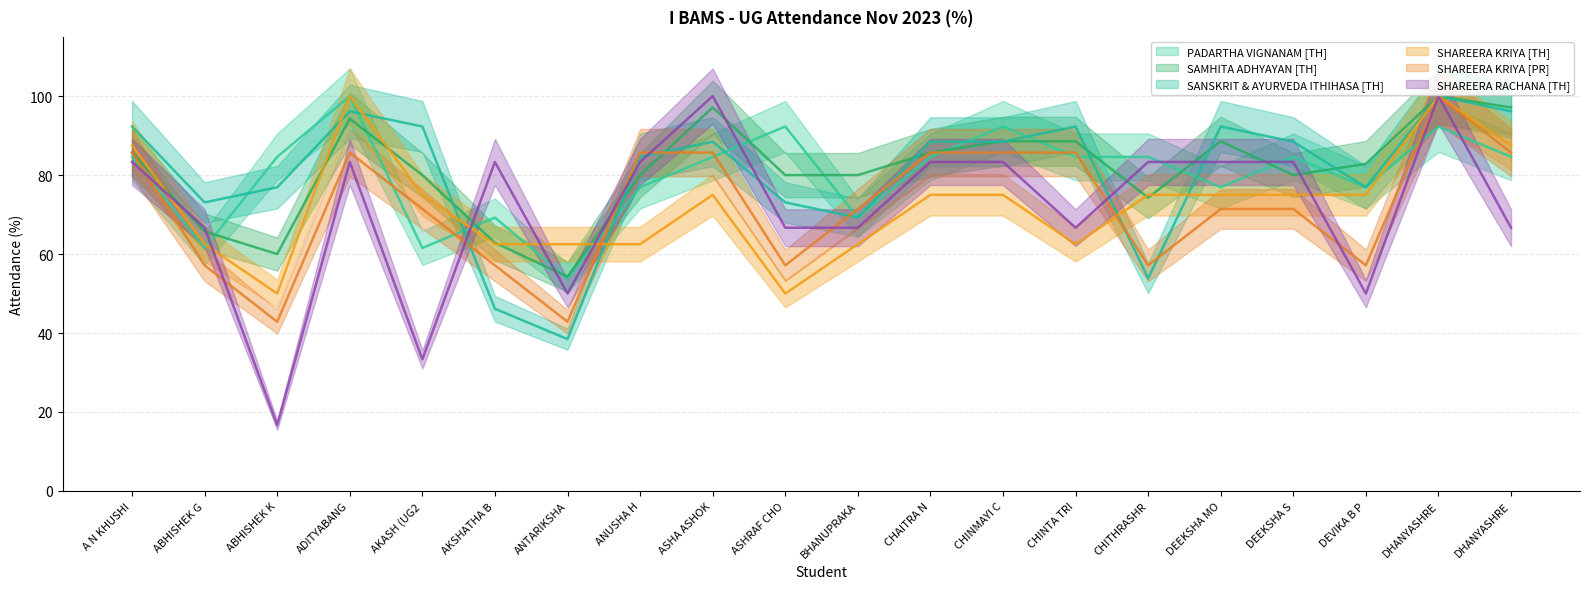

True or false: SHAREERA RACHANA [TH] has a value of 23.3 at ADITYABANG.

False